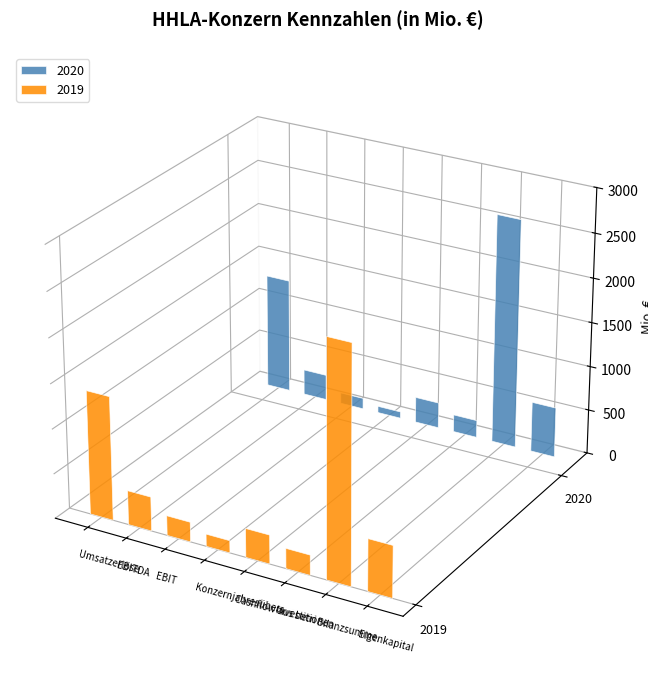

What is the difference between the maximum and minimum values in the 2019 series?

2472.9